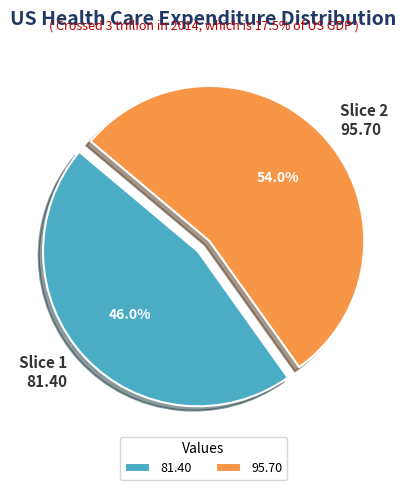

Rank the categories by value from highest to lowest.

95.70, 81.40